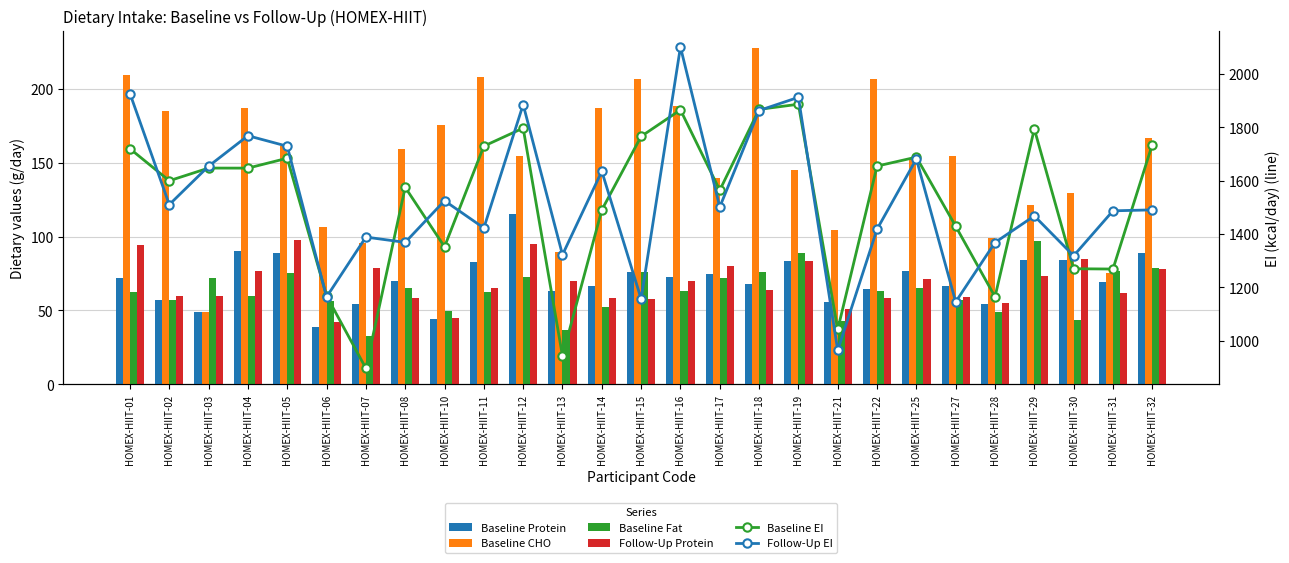

Rank the series by their maximum value, from lowest to highest.

Baseline Fat, Follow-Up Protein, Baseline Protein, Baseline CHO, Baseline EI, Follow-Up EI